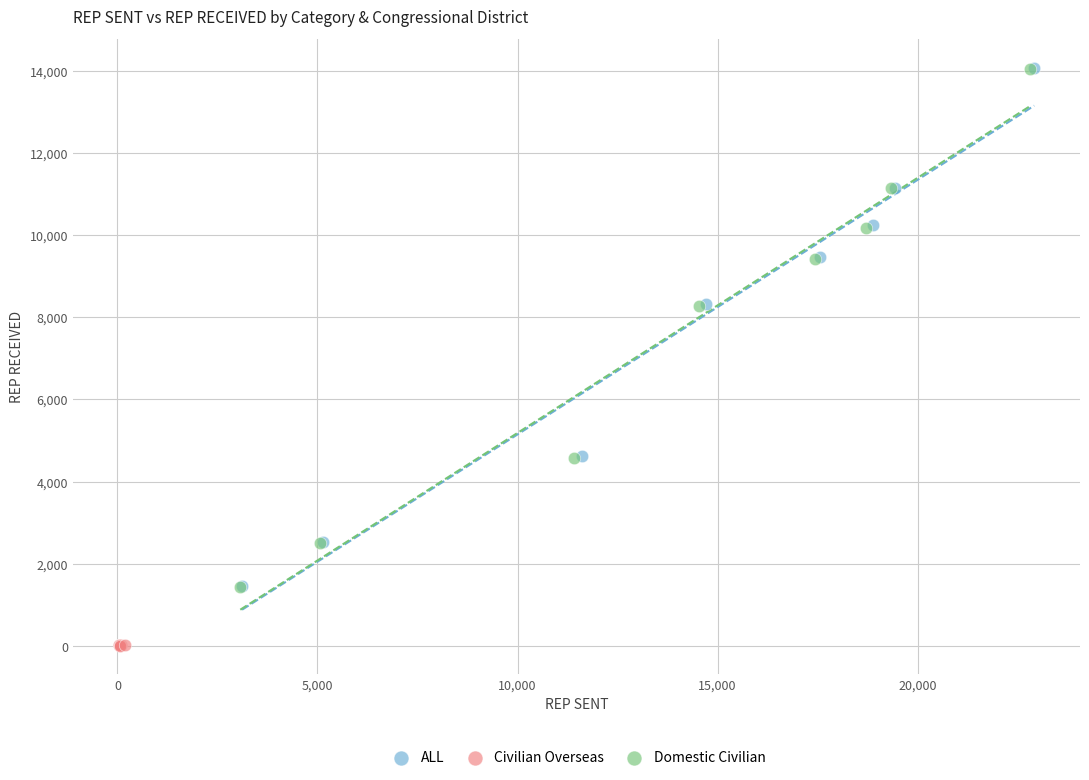

Which series contains the lowest Y value?

Civilian Overseas